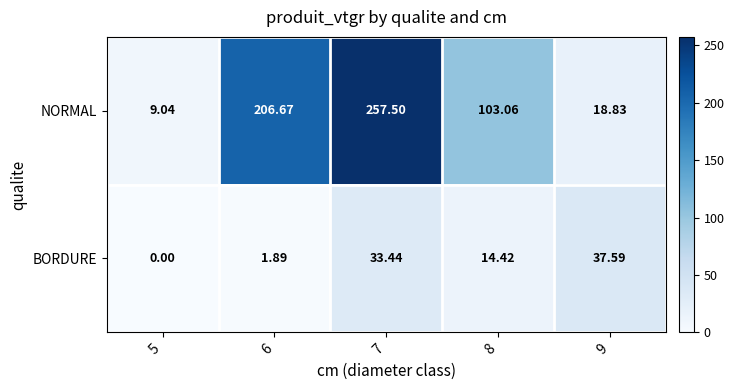

At which category is the sum across all series the highest?

7